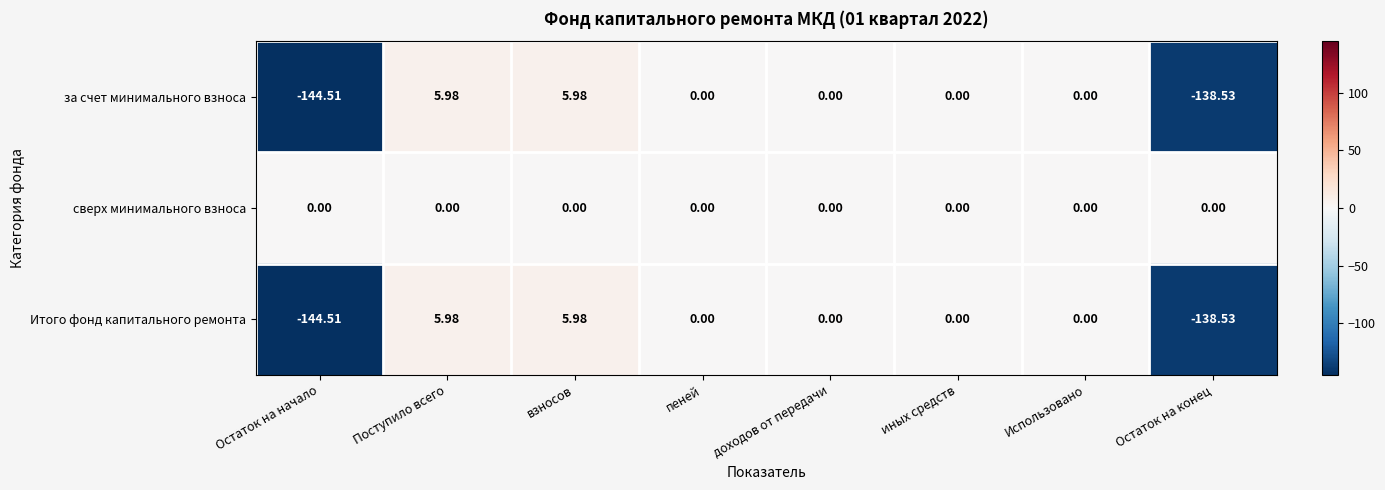

Which series has the largest total across all categories?

сверх минимального взноса